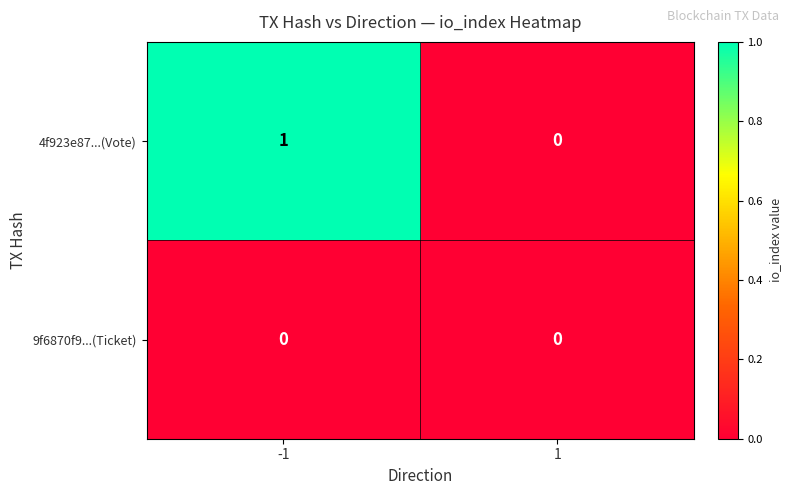

Rank the series by their average value, from lowest to highest.

9f6870f9...(Ticket), 4f923e87...(Vote)